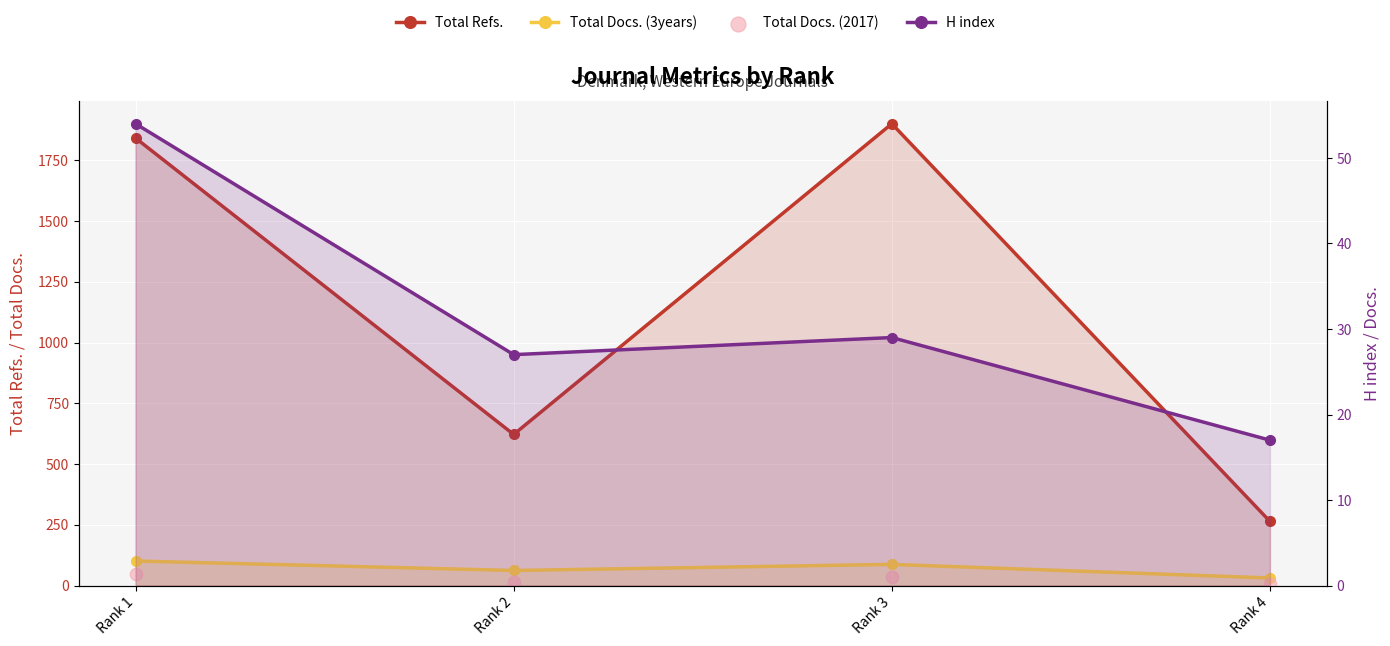

Which series reaches the maximum Y coordinate?

Total Refs.